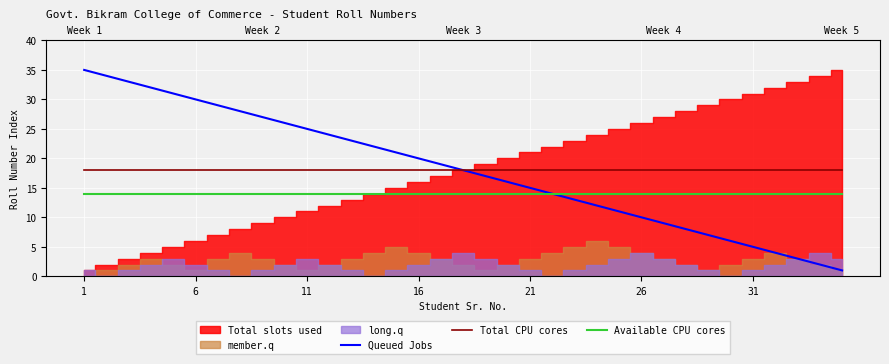

True or false: Available CPU cores and Total CPU cores intersect in this chart.

False